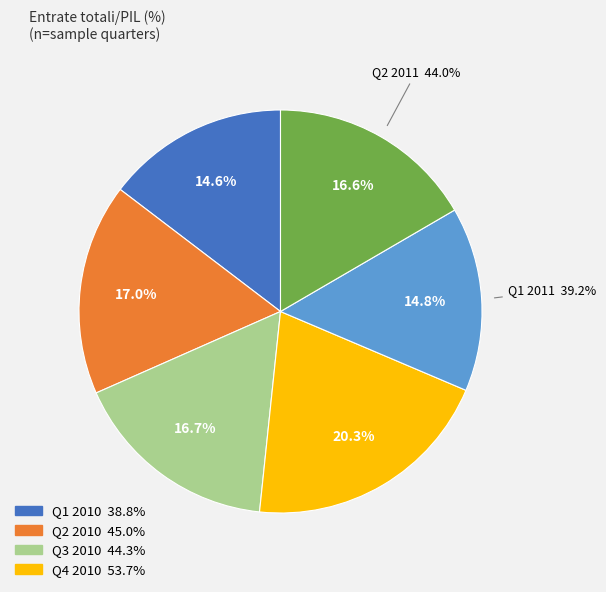

To the nearest percent, what percentage of the pie is Q1 2011?

15%